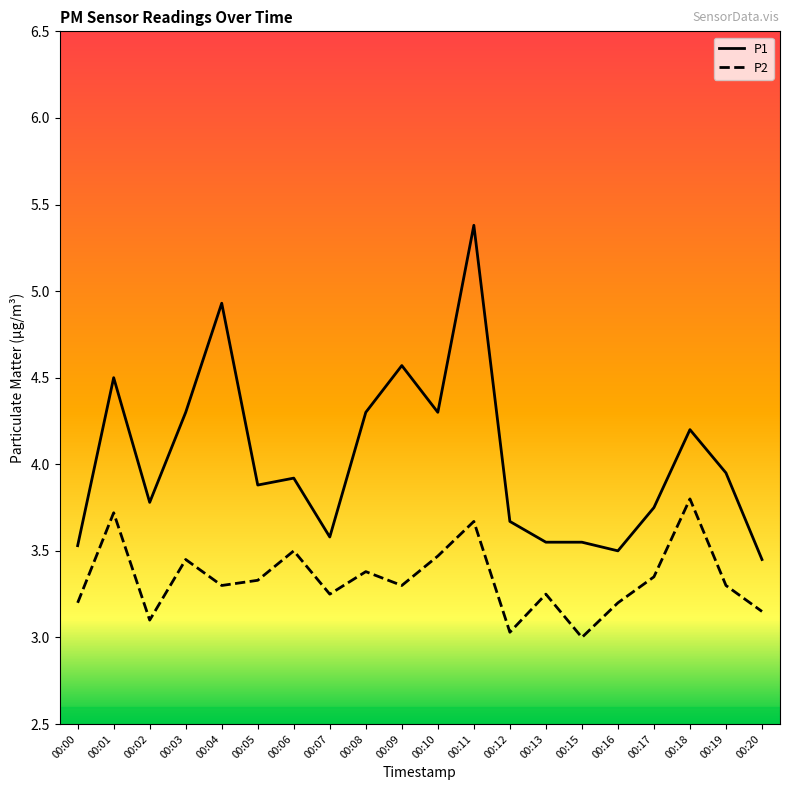

How many lines are shown in the chart?

2